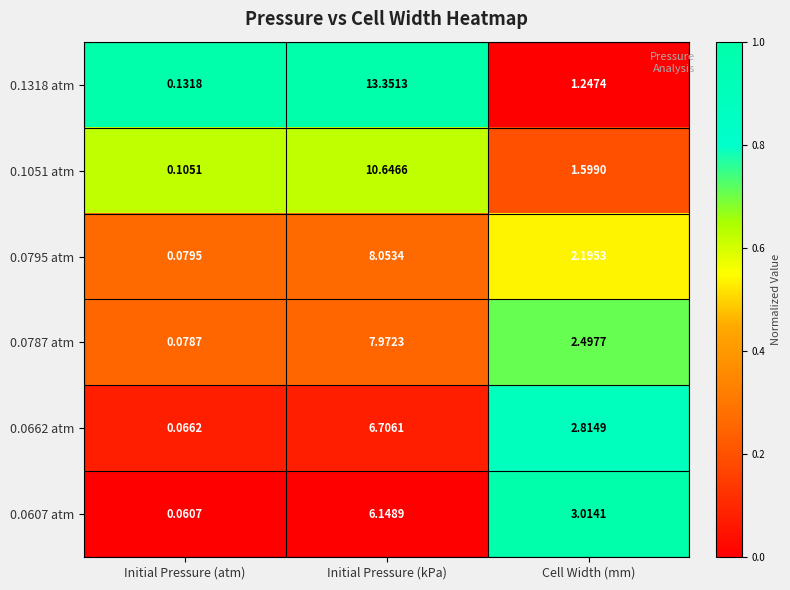

List the labels in order of 0.0607 atm value, smallest first.

Initial Pressure (atm), Cell Width (mm), Initial Pressure (kPa)